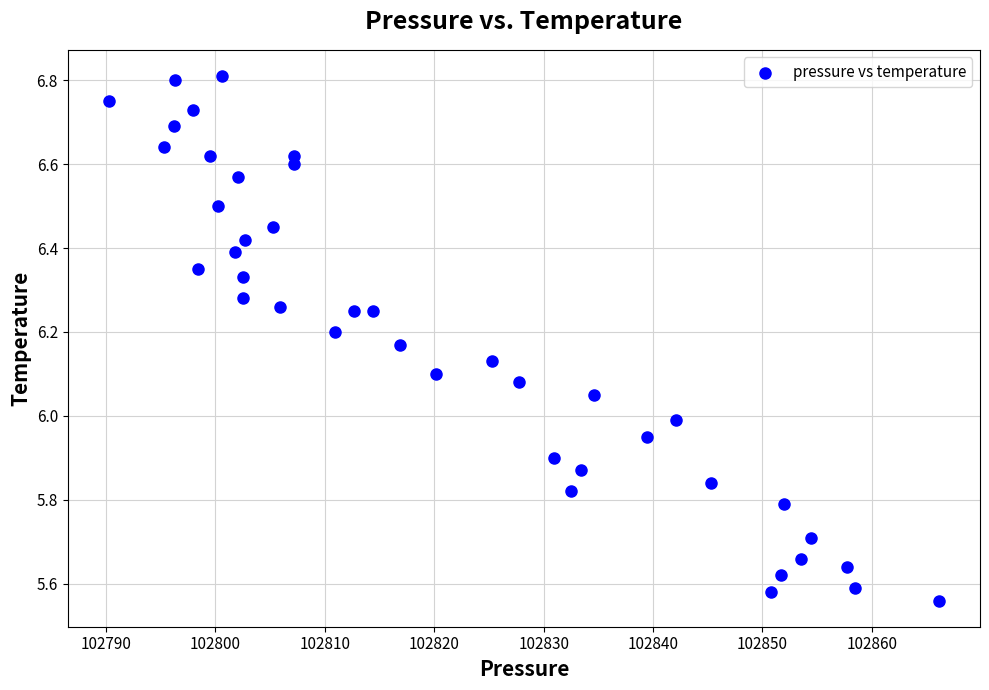

What is the range of X values (max minus min)?

75.8